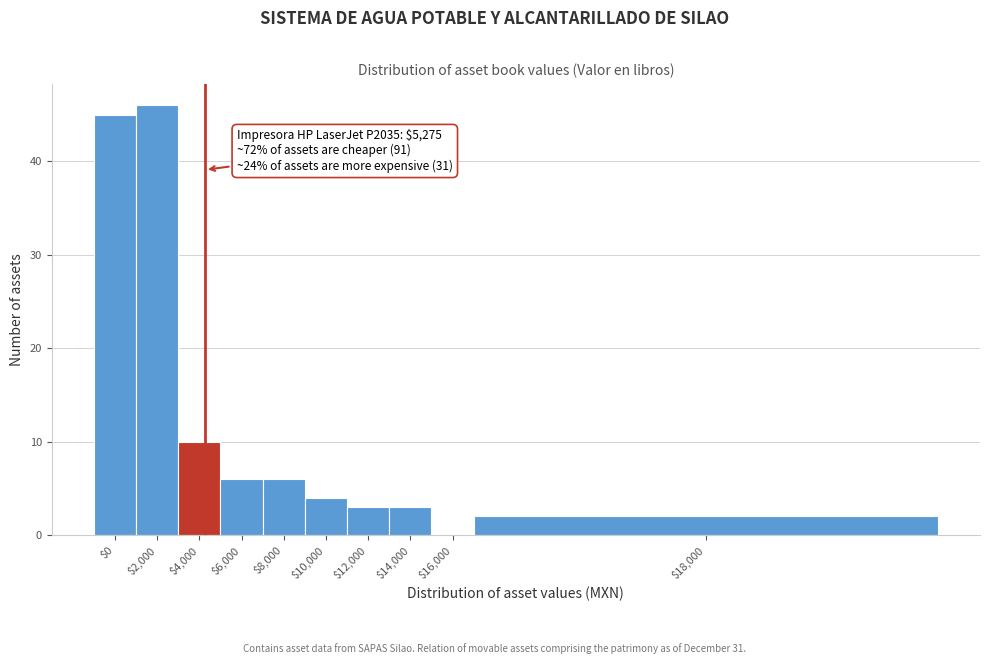

The chart shows a value of 3 at $12,000. True or false?

True